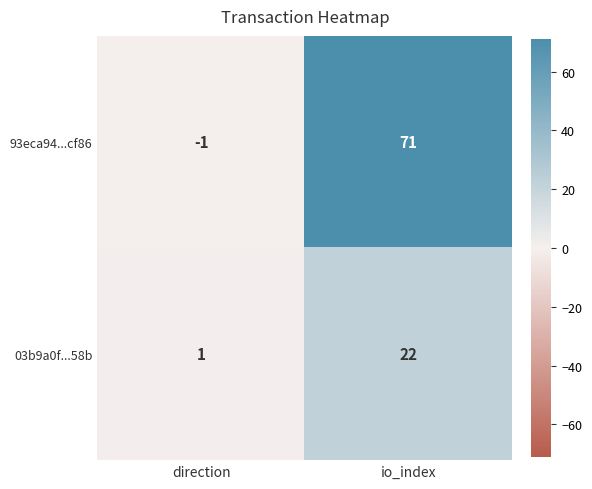

The 03b9a0f...58b series shows 22 at io_index. True or false?

True